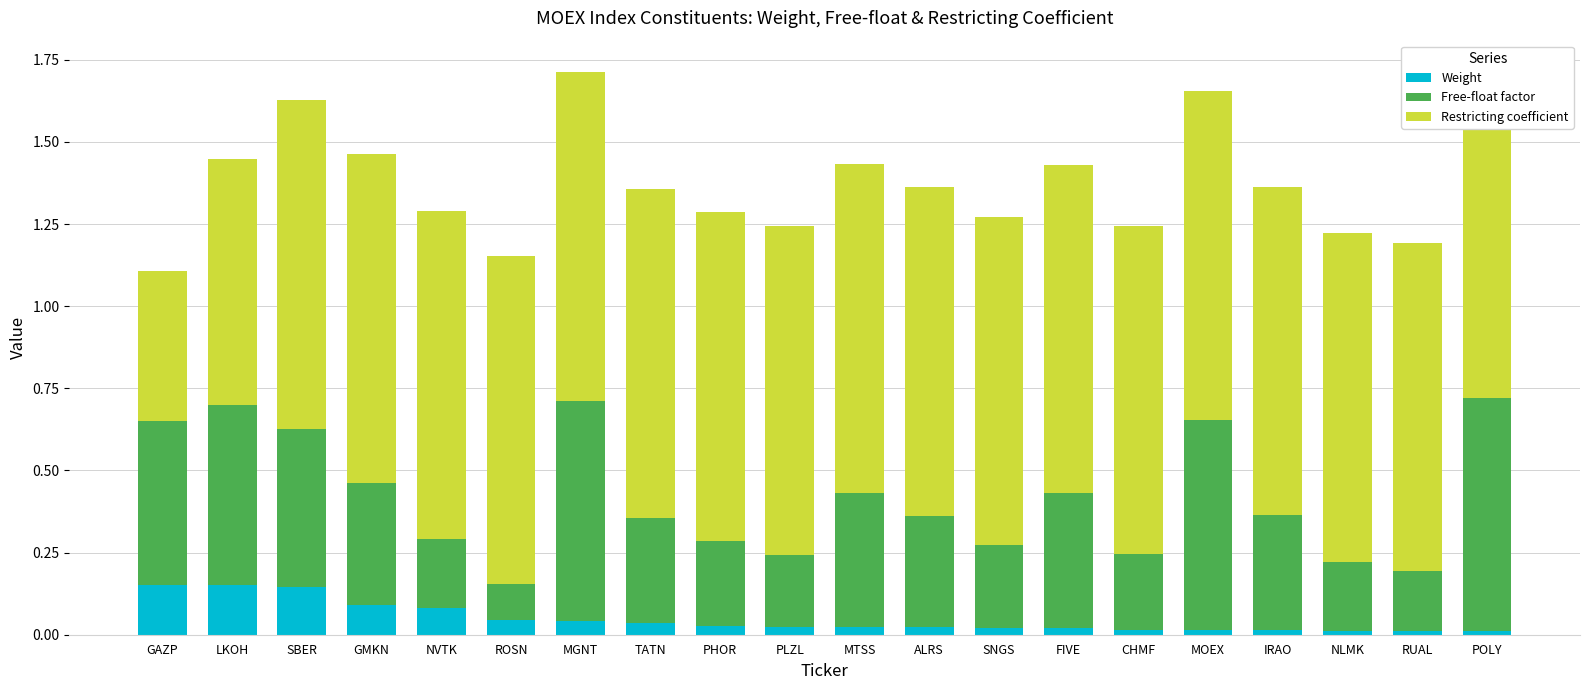

How many distinct data groups are displayed?

3